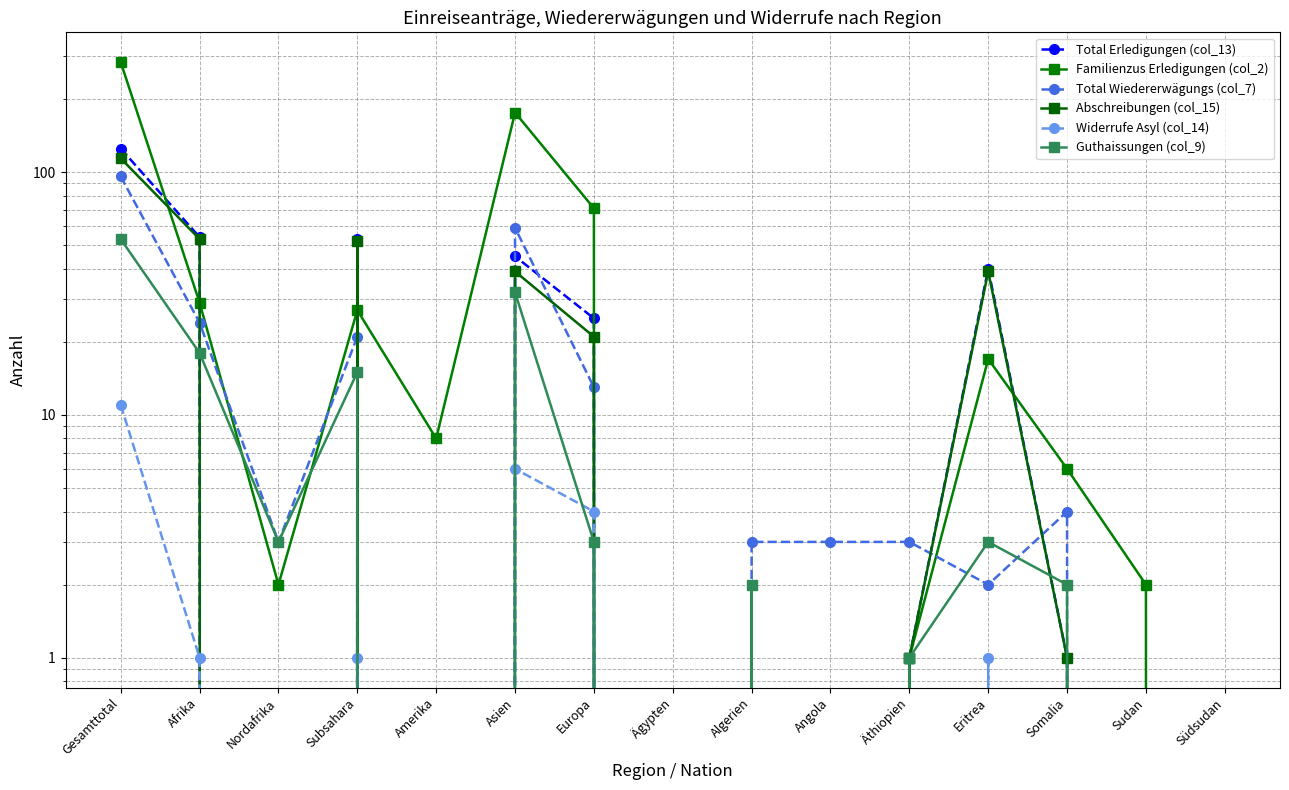

At which category does Abschreibungen (col_15) reach its first local valley?

Nordafrika